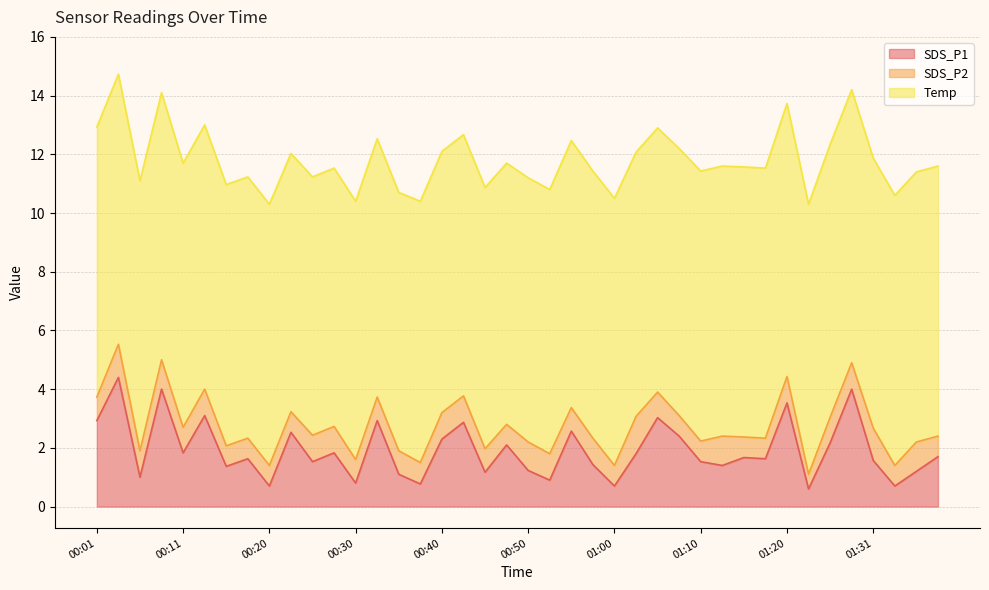

How many values in the SDS_P1 series are below 1?

7